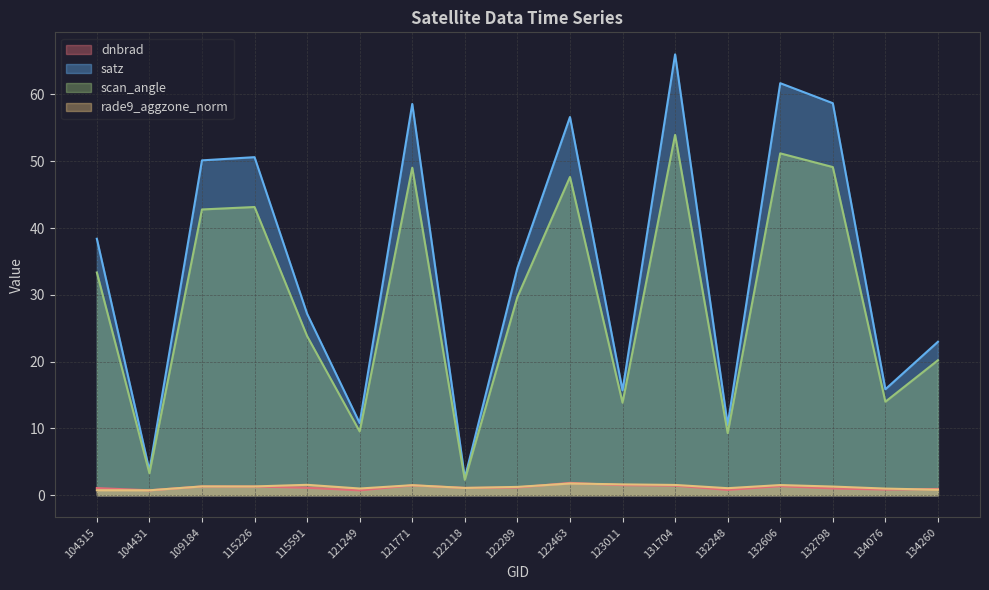

In dnbrad, how many points are higher than both neighbors (excluding endpoints)?

4